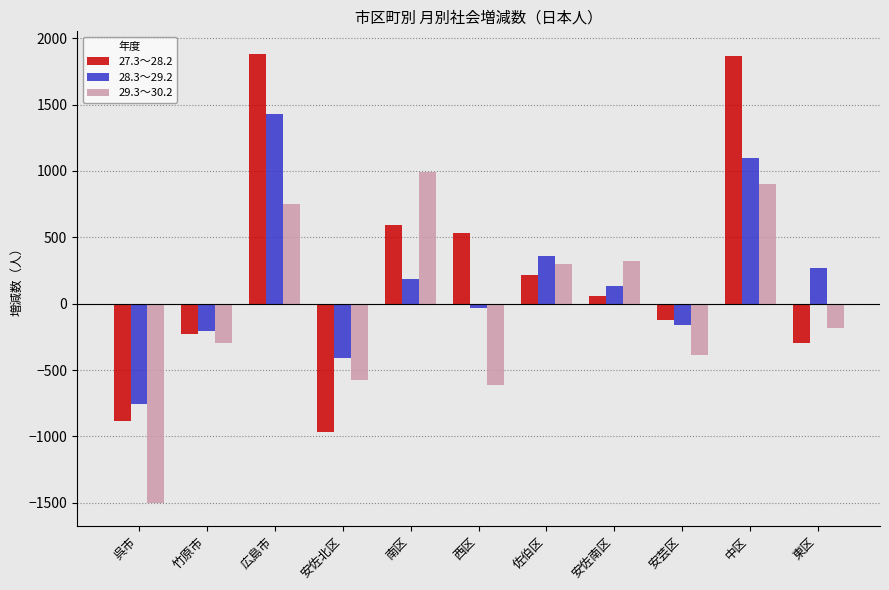

Between 広島市 and 南区, which series saw the biggest shift?

27.3～28.2